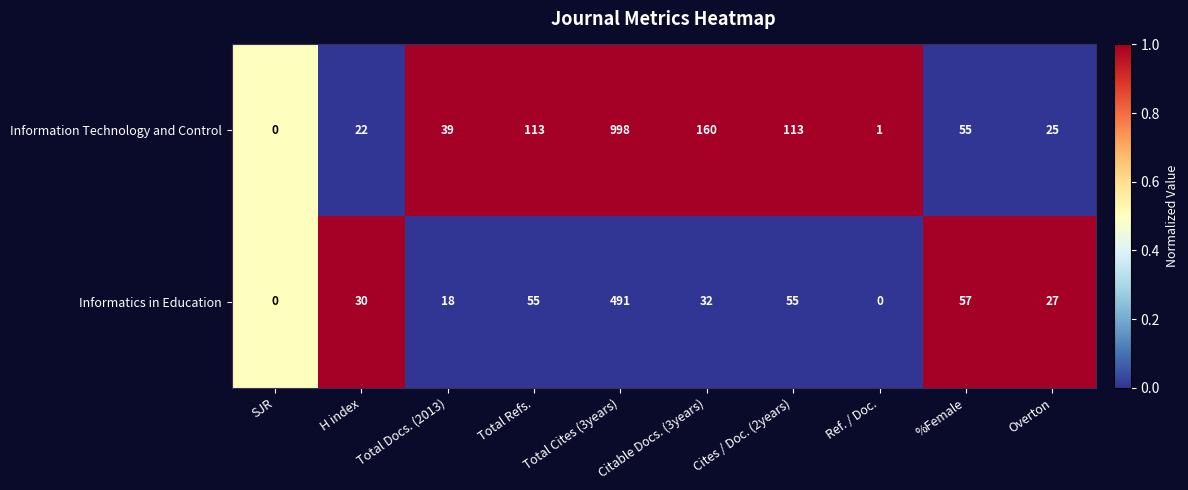

True or false: Information Technology and Control has a value of 1 at Ref. / Doc..

True